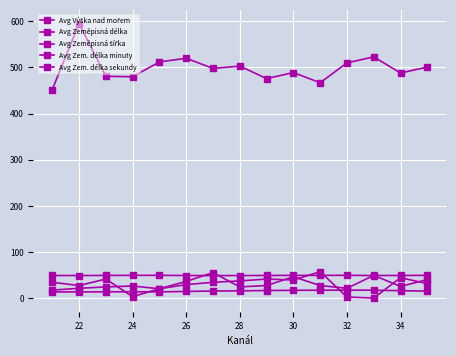

Rank the series by their maximum value, from highest to lowest.

Avg Výška nad mořem, Avg Zem. délka minuty, Avg Zem. délka sekundy, Avg Zeměpisná šířka, Avg Zeměpisná délka